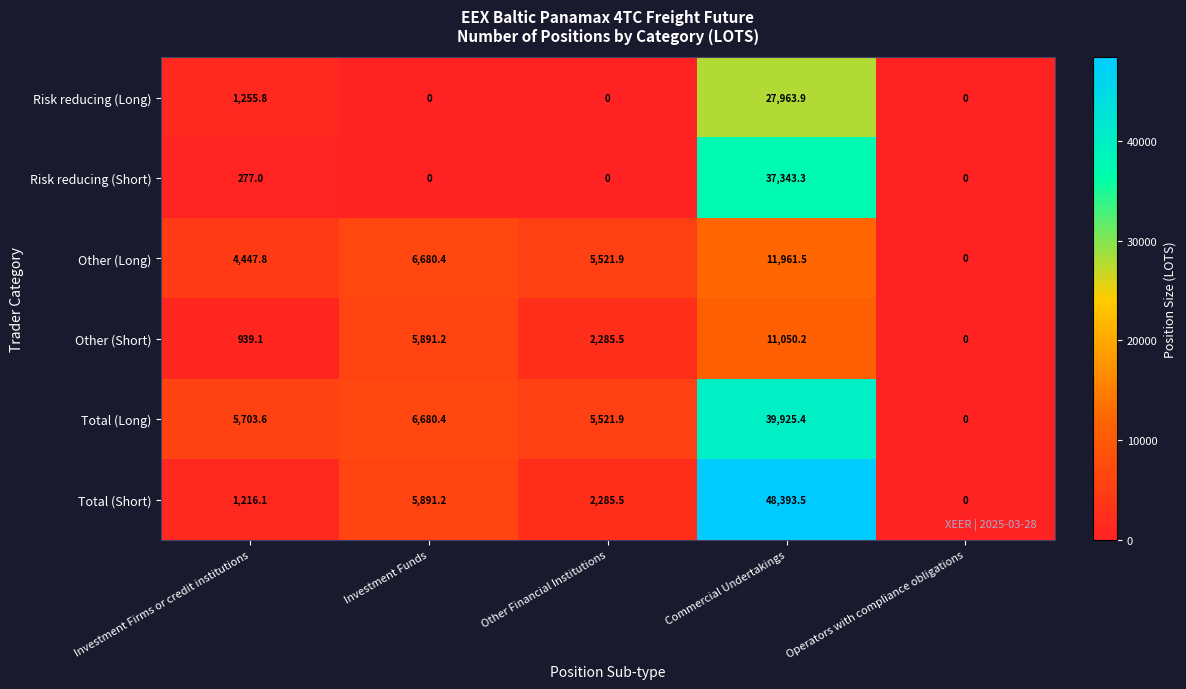

Reading left to right, transcribe all the data shown in this chart.

Risk reducing (Long): Investment Firms or credit institutions=1255.8	Investment Funds=0.0	Other Financial Institutions=0.0	Commercial Undertakings=27963.9	Operators with compliance obligations=0.0
Risk reducing (Short): Investment Firms or credit institutions=277.0	Investment Funds=0.0	Other Financial Institutions=0.0	Commercial Undertakings=37343.3	Operators with compliance obligations=0.0
Other (Long): Investment Firms or credit institutions=4447.8	Investment Funds=6680.4	Other Financial Institutions=5521.9	Commercial Undertakings=11961.5	Operators with compliance obligations=0.0
Other (Short): Investment Firms or credit institutions=939.1	Investment Funds=5891.2	Other Financial Institutions=2285.5	Commercial Undertakings=11050.2	Operators with compliance obligations=0.0
Total (Long): Investment Firms or credit institutions=5703.6	Investment Funds=6680.4	Other Financial Institutions=5521.9	Commercial Undertakings=39925.4	Operators with compliance obligations=0.0
Total (Short): Investment Firms or credit institutions=1216.1	Investment Funds=5891.2	Other Financial Institutions=2285.5	Commercial Undertakings=48393.5	Operators with compliance obligations=0.0